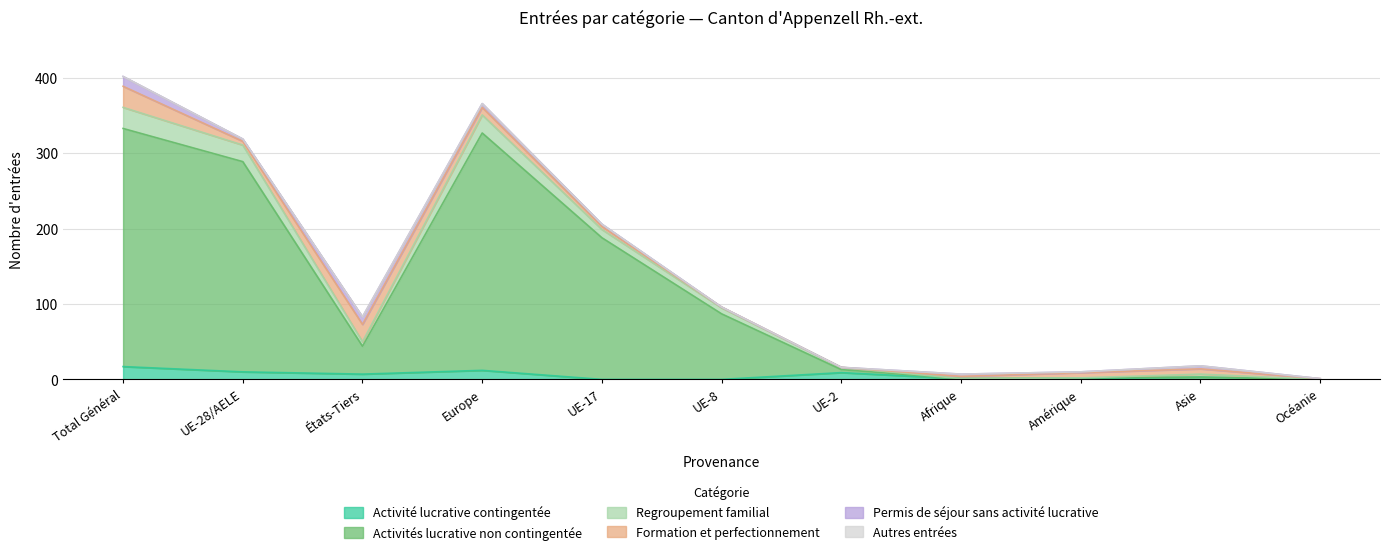

Does the chart have visible grid lines?

Yes